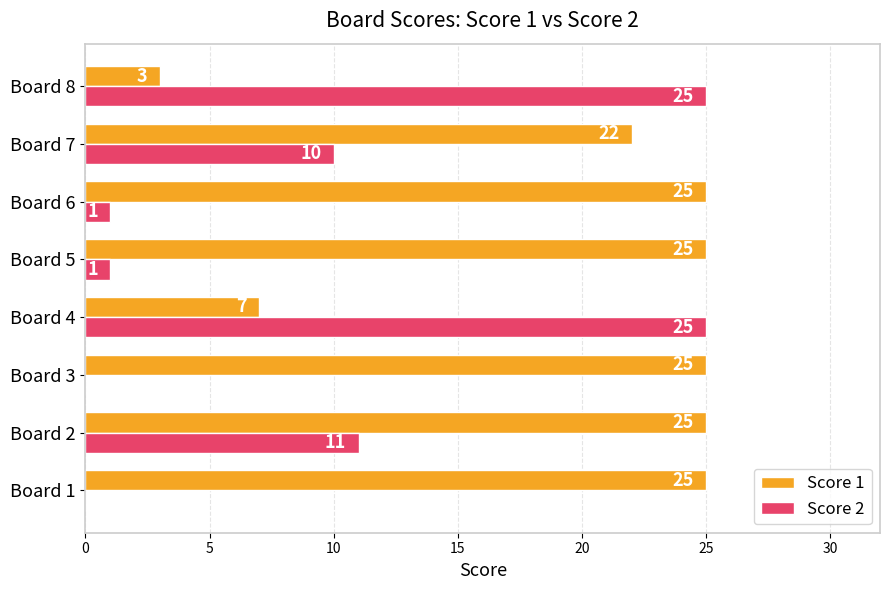

What value does the Score 1 series have at Board 4?

7